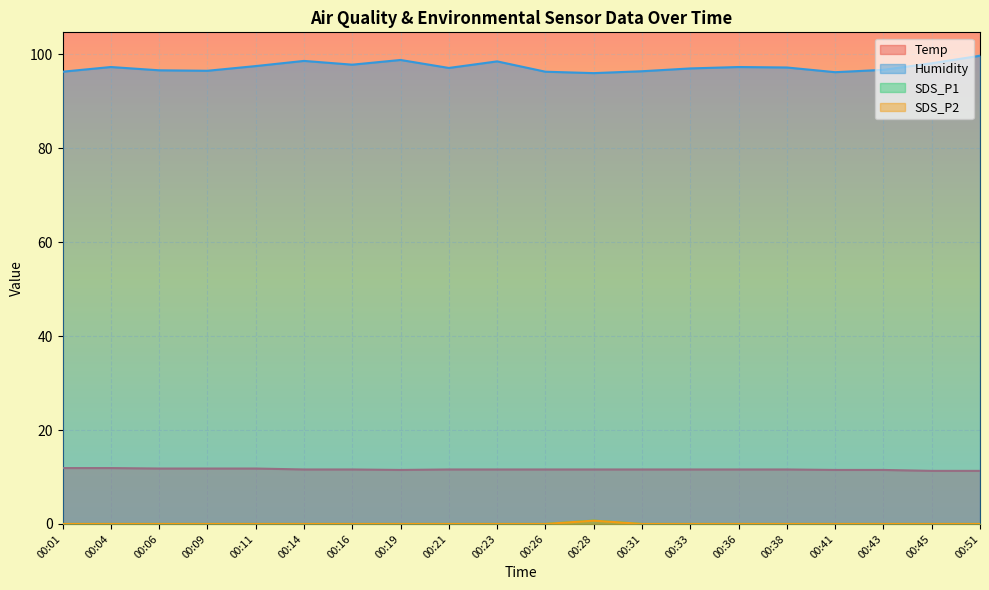

At 00:09, list the series in order from smallest to largest.

SDS_P1, SDS_P2, Temp, Humidity